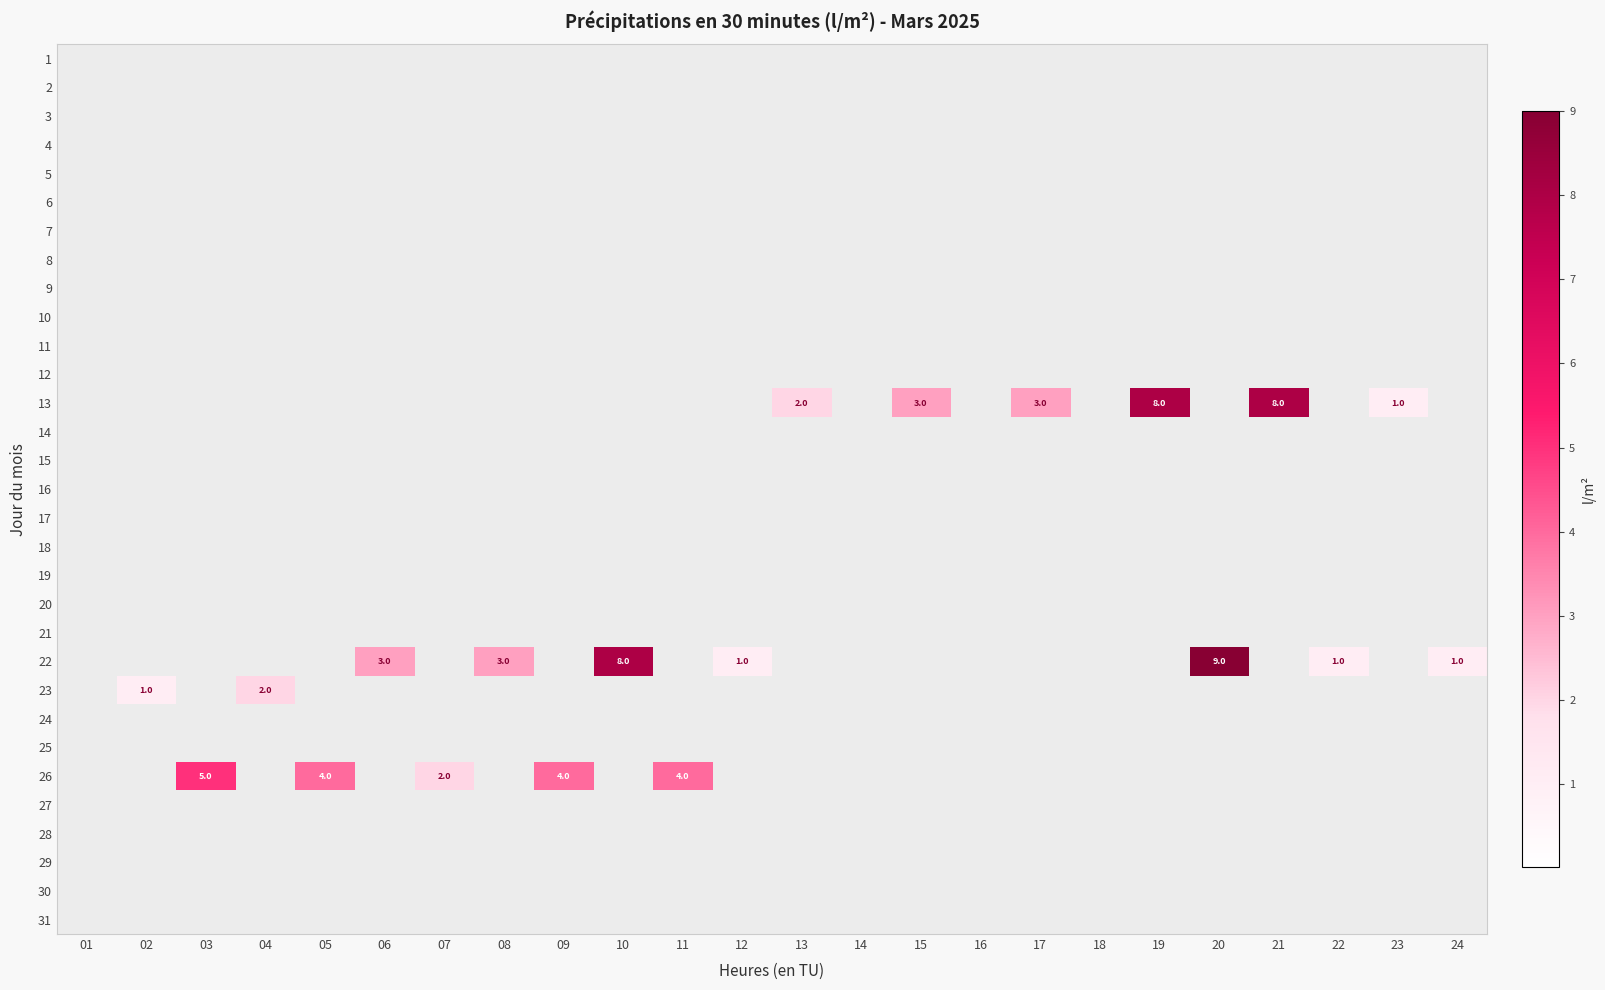

How many values in the 23 series exceed 0?

2